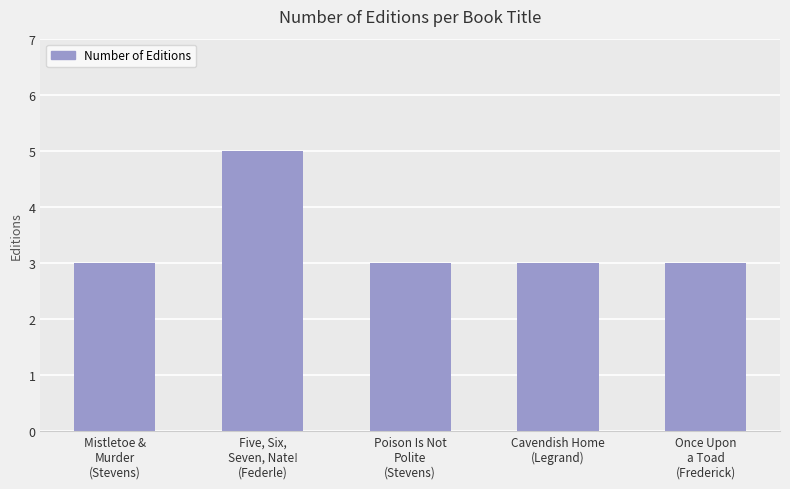

How many series are shown in this chart?

1